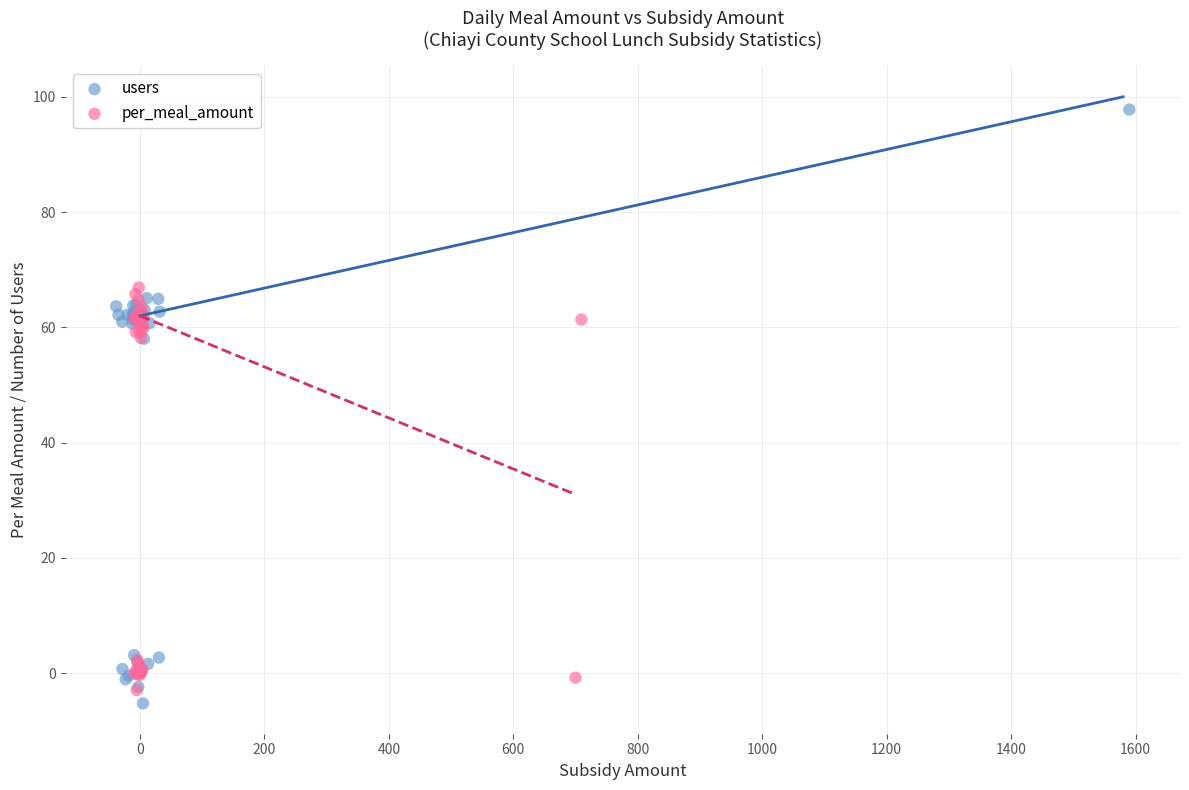

Which series has the widest spread of Y values?

users